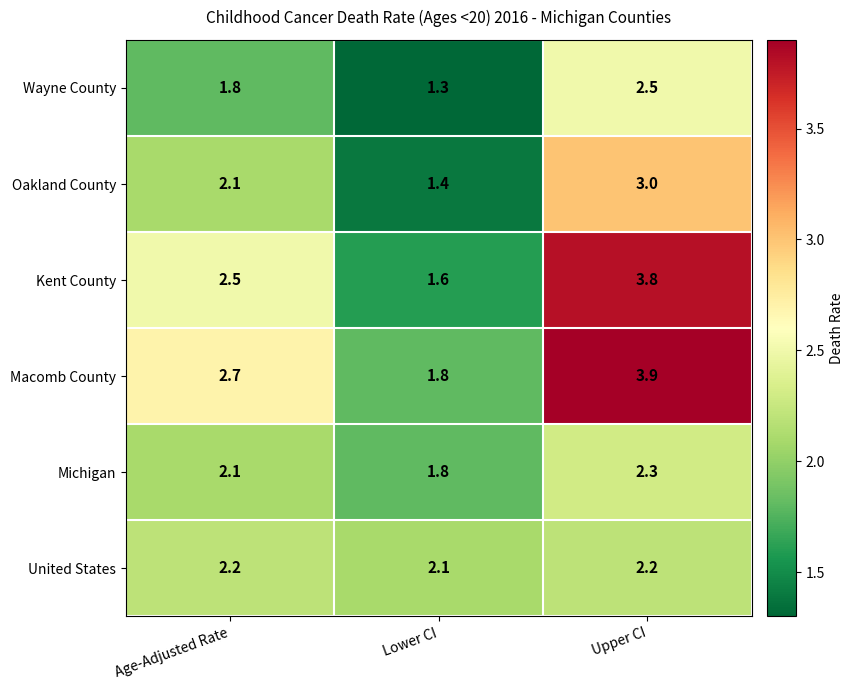

What is the highest value of the Macomb County series?

3.9